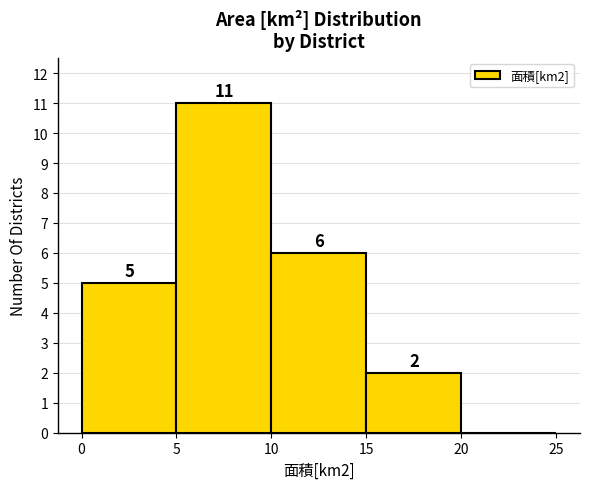

Which range on the x-axis has the tallest bar?

5 to 10